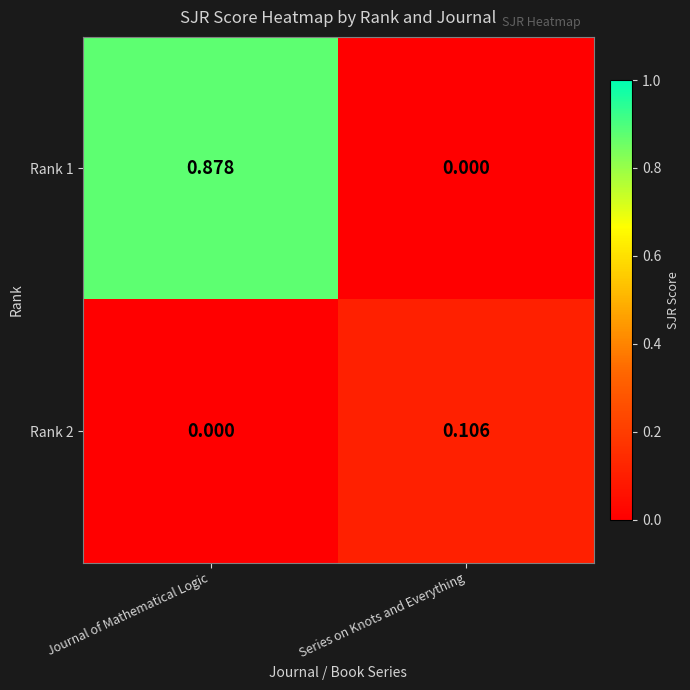

Which label corresponds to the largest value in the chart?

Journal of Mathematical Logic